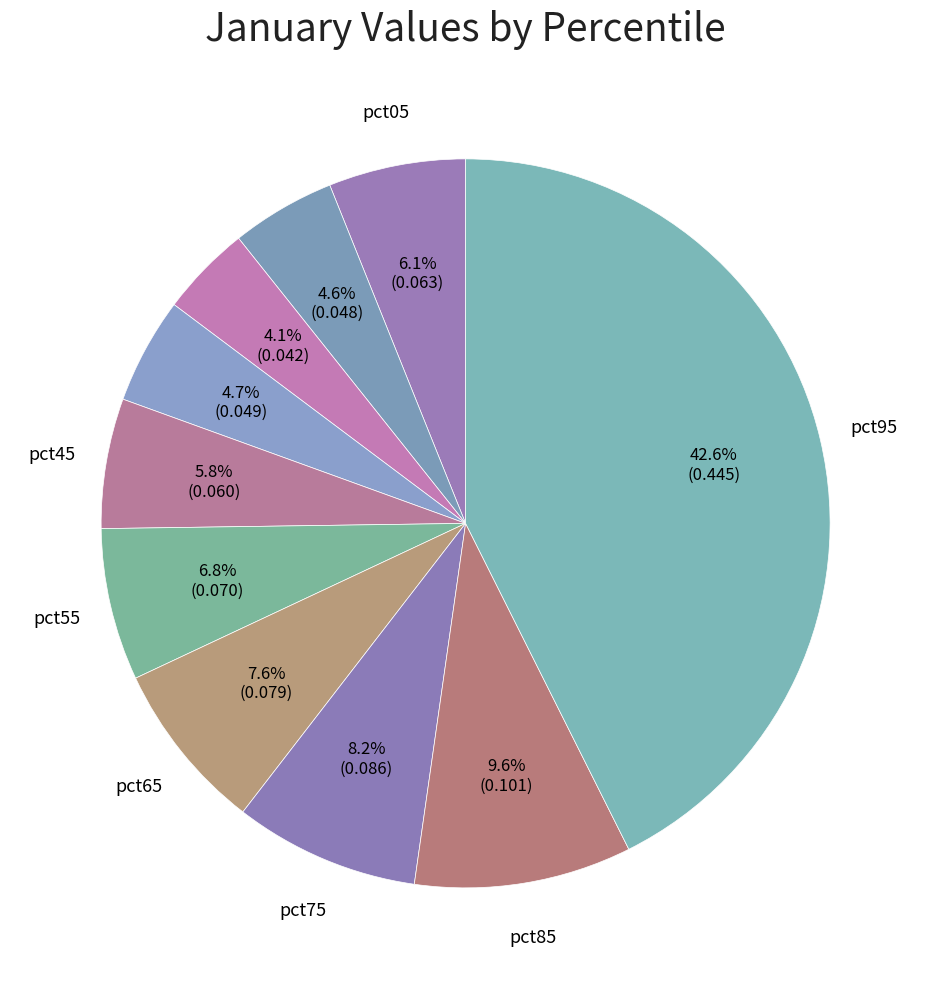

Rank the categories by value from lowest to highest.

pct25, pct15, pct35, pct45, pct05, pct55, pct65, pct75, pct85, pct95